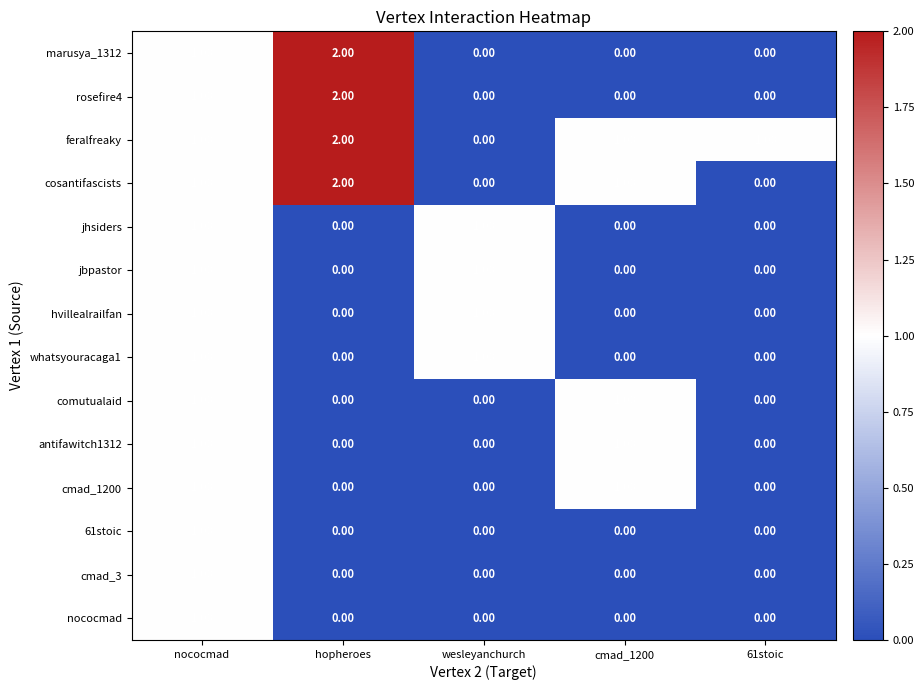

Which label corresponds to the largest value in the chart?

hopheroes